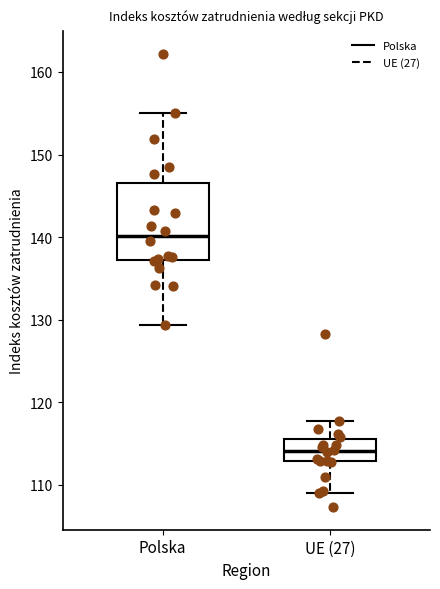

Reading left to right, read every box against the y-axis: the position of its median line, the range the box covers, and the ends of its whiskers. The values are not printed on the chart, so give them approximately, as read against the axis.

Polska: median 140, box 137 to 147, whiskers 129 to 155
UE (27): median 114, box 113 to 116, whiskers 109 to 118